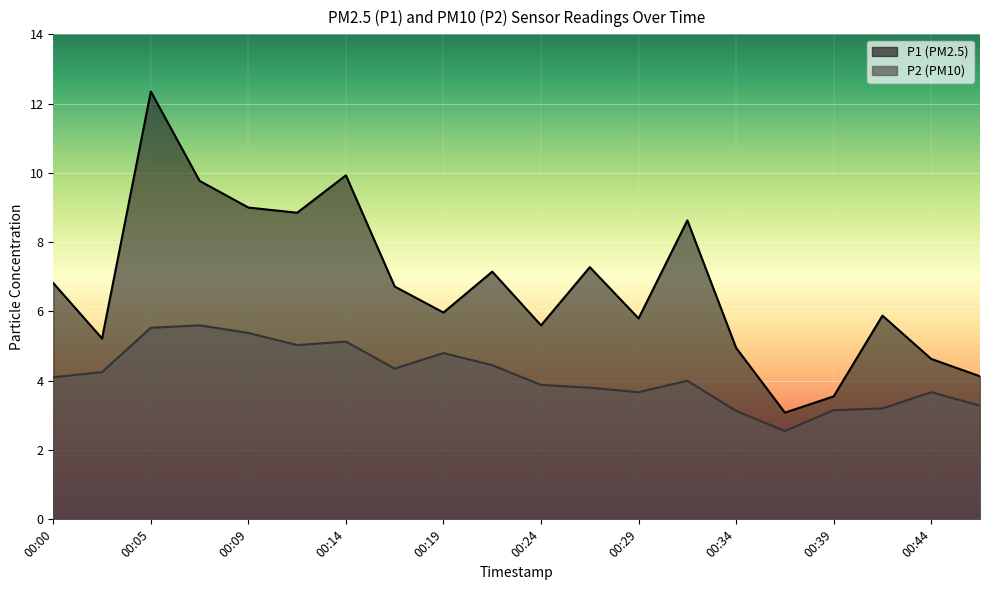

What is the total value across all series at 00:09?

14.4